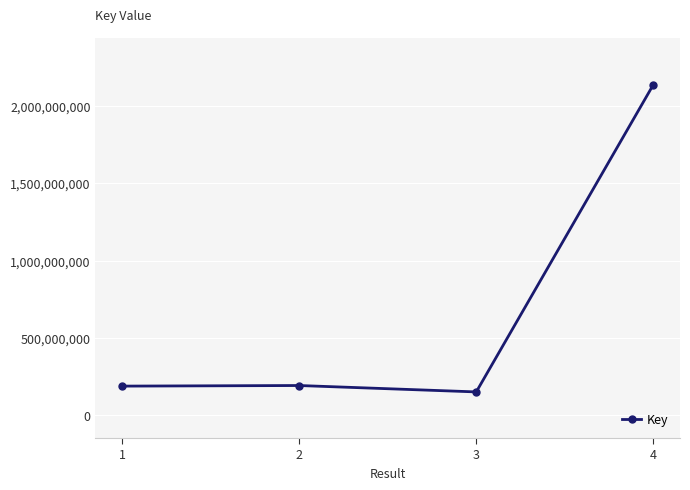

What is the sum of the values at 3 and 1?

339113453